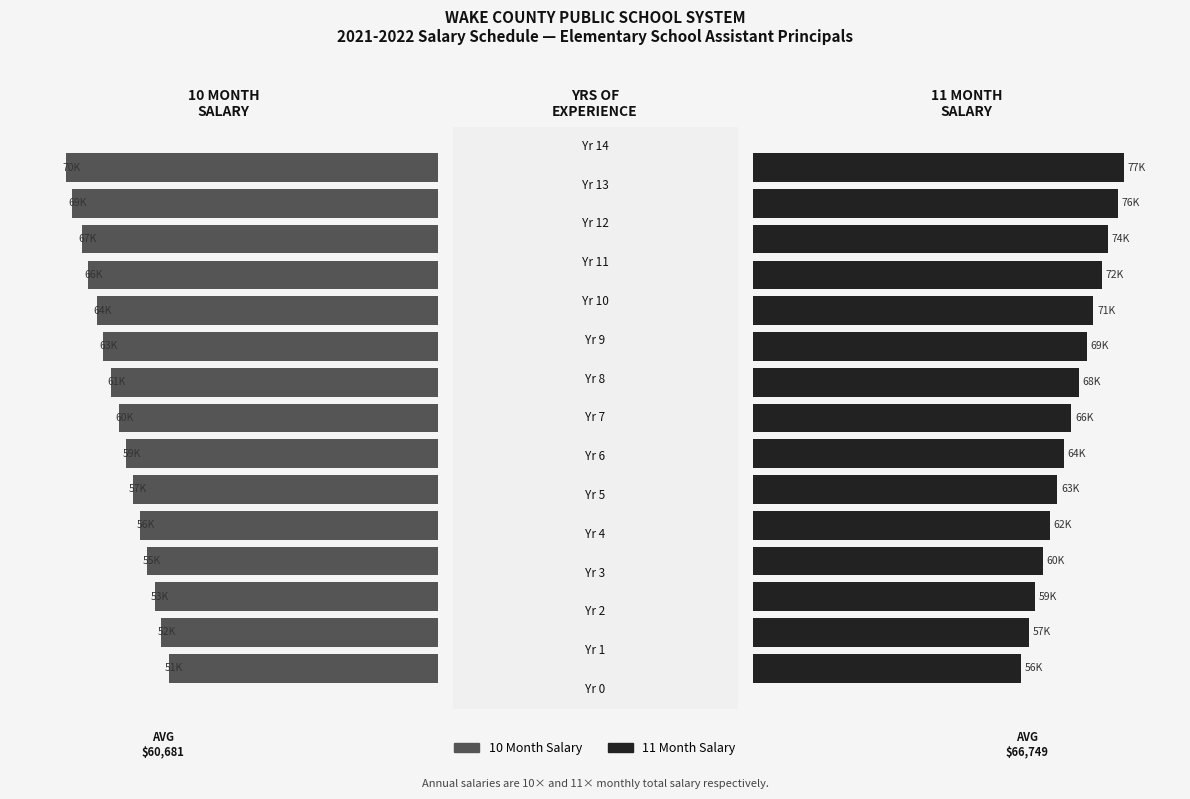

What is the value of the 11 Month Salary bar at the 5th from the left?

62051.2